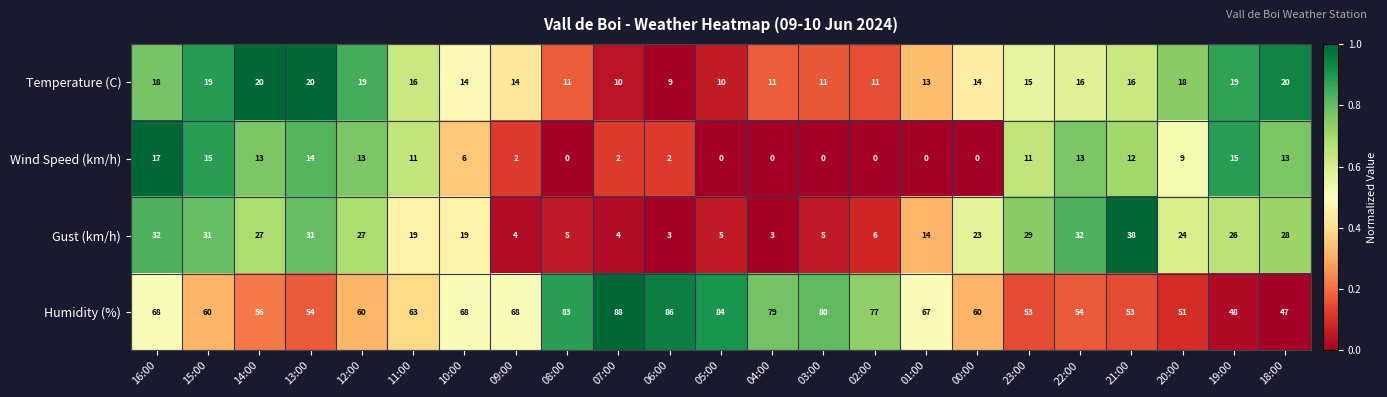

At which label does Humidity (%) reach its minimum?

18:00